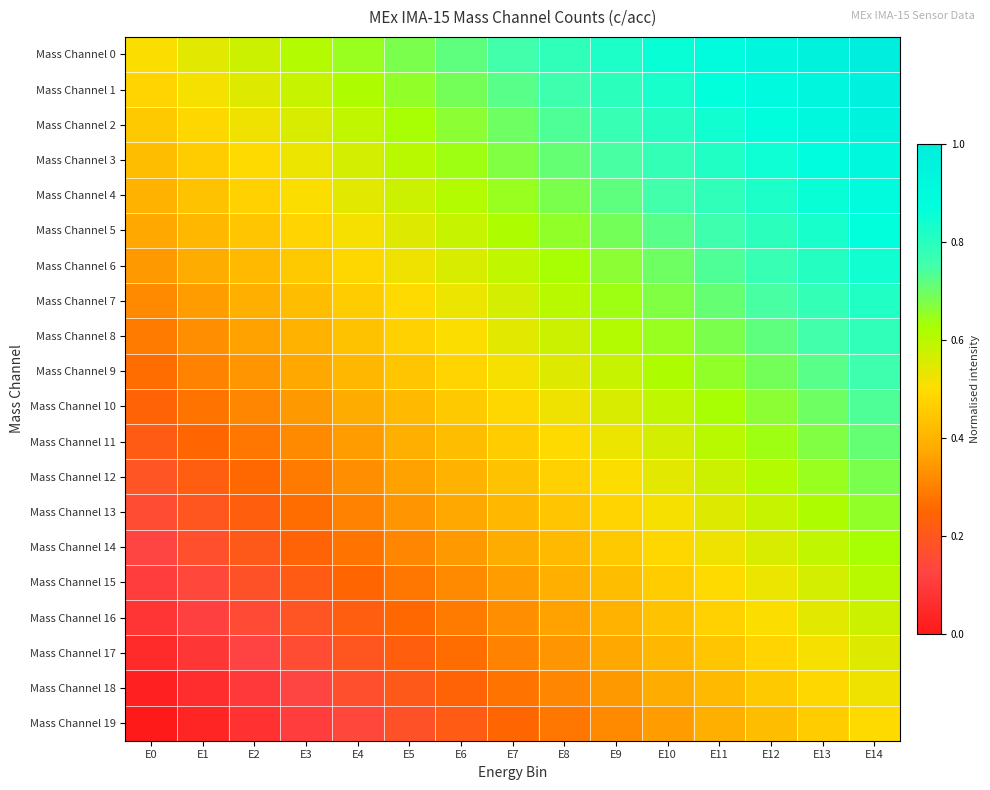

At which category is the sum across all series the highest?

E14